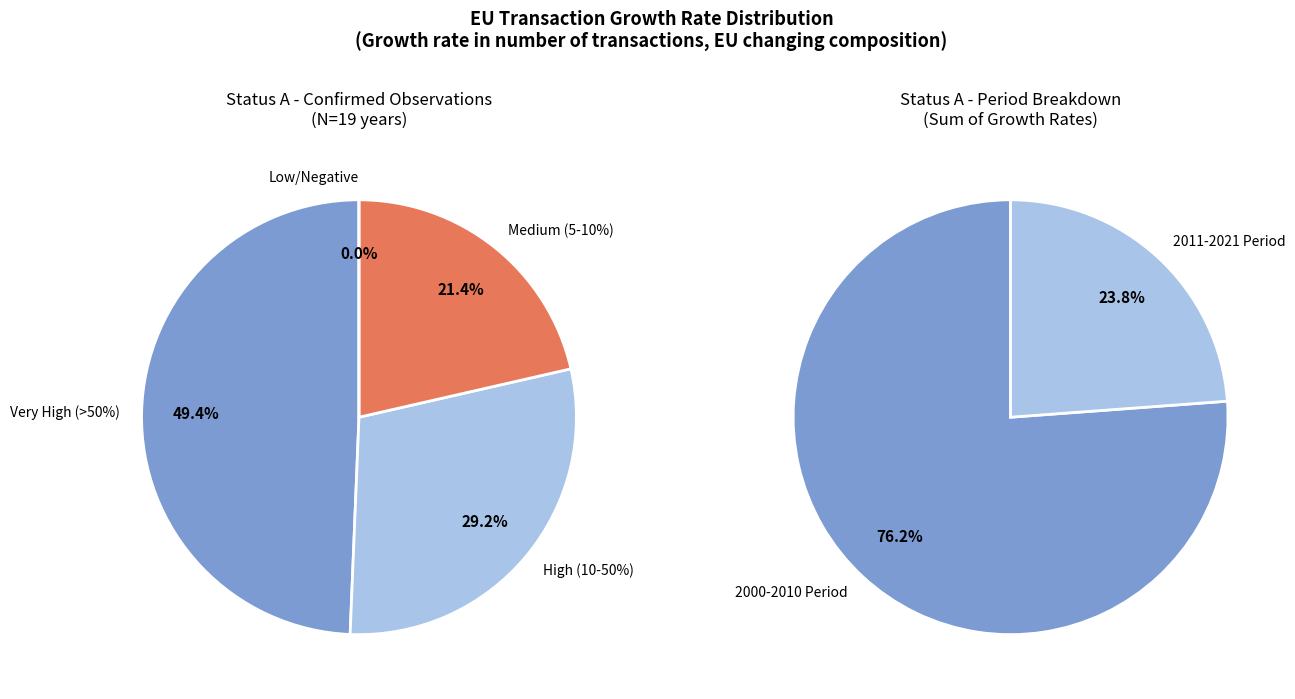

Combined, do 2011 and 2008 account for over 50%?

No